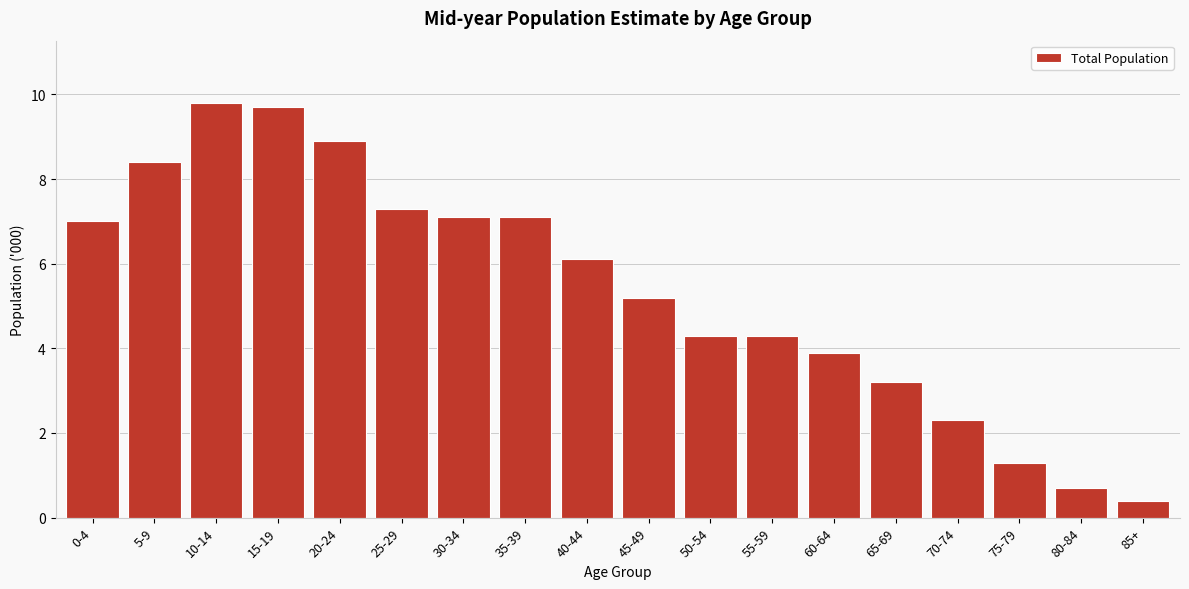

Reading left to right, list all the values displayed in this chart.

7.0	8.4	9.8	9.7	8.9	7.3	7.1	7.1	6.1	5.2	4.3	4.3	3.9	3.2	2.3	1.3	0.7	0.4